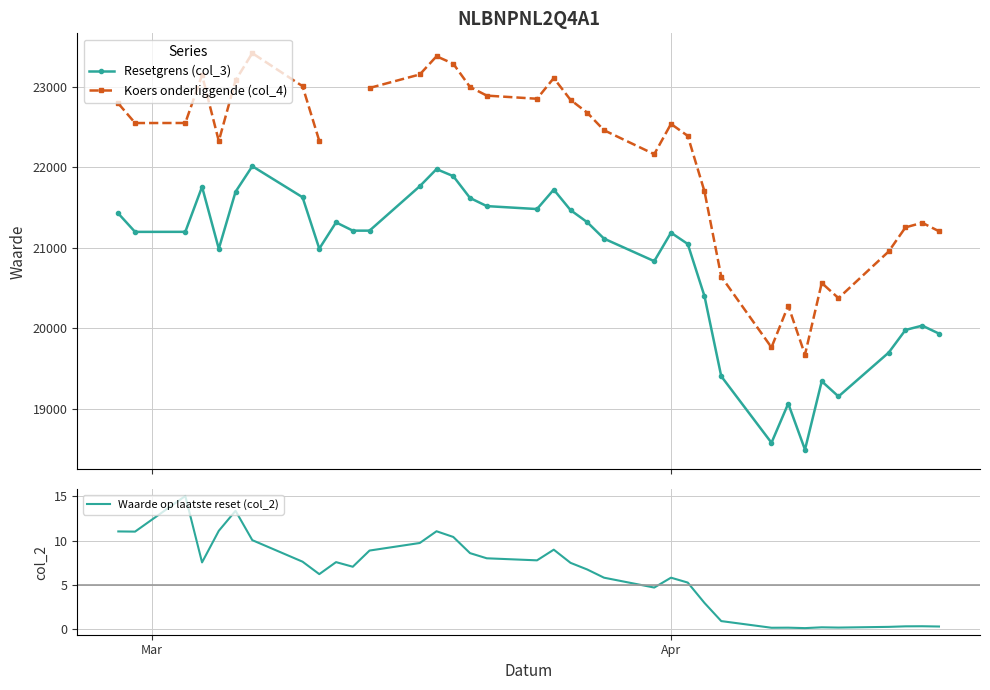

Which series has the widest spread of values?

Koers onderliggende (col_4)